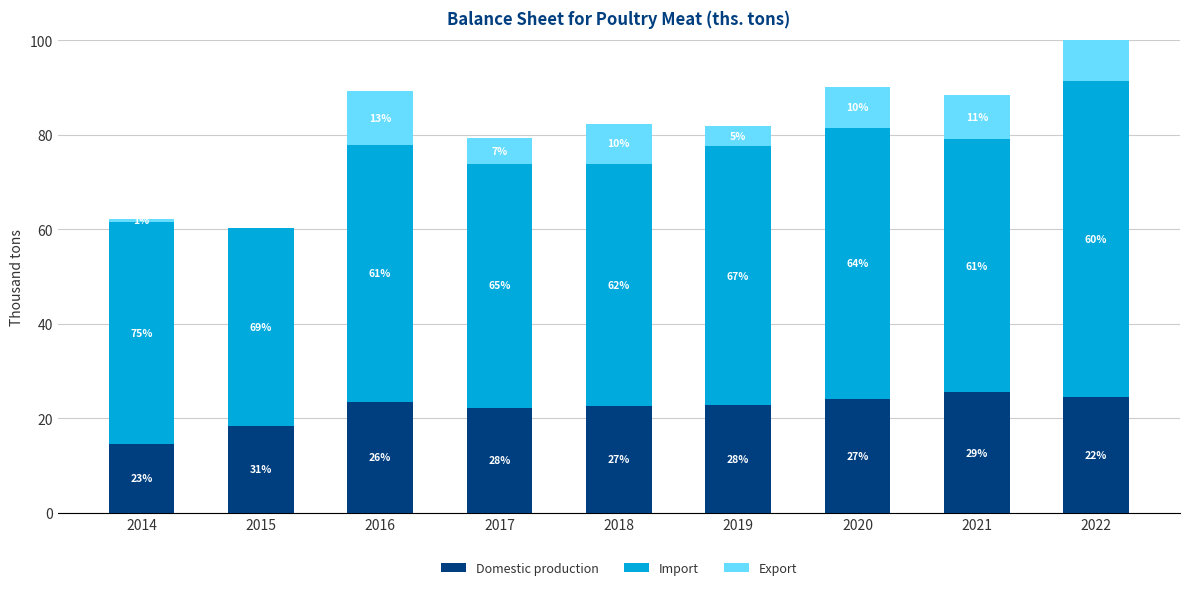

At which label does Export reach its minimum?

2015